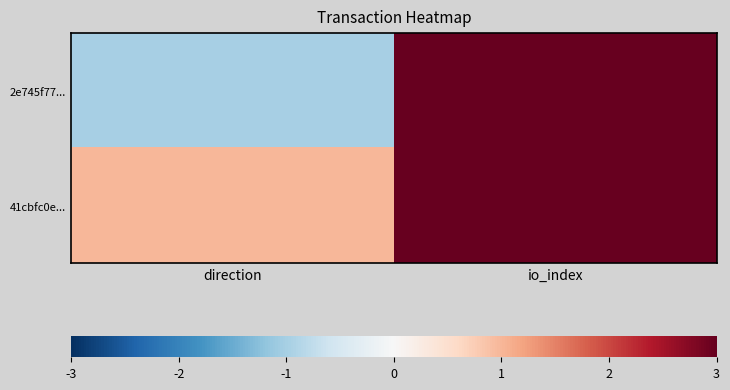

How many distinct data groups are displayed?

2